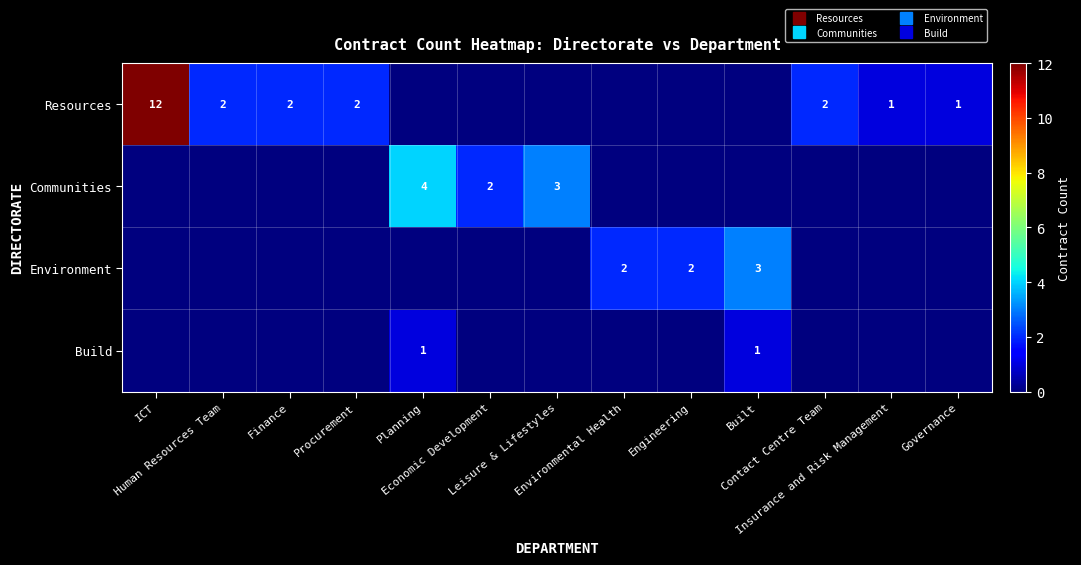

Is it true that Resources equals 2 at Insurance and Risk Management?

False